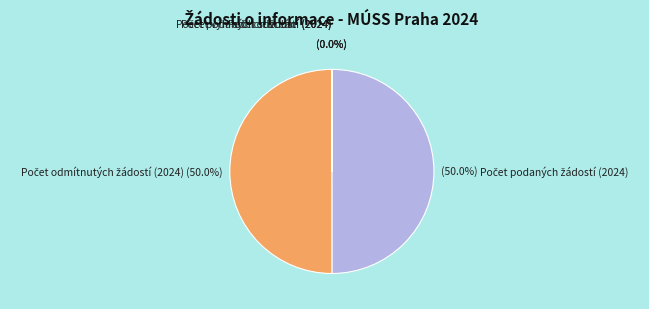

What is the total percentage of Počet podaných žádostí (2024) and Počet výhradních licencí (2024)?

50.0%